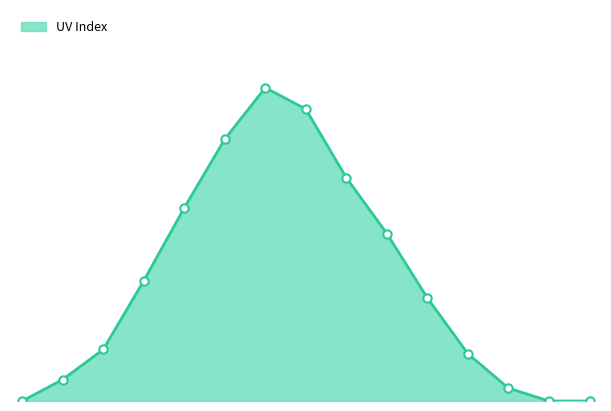

True or false: the data has more than 1 interior local peaks.

False